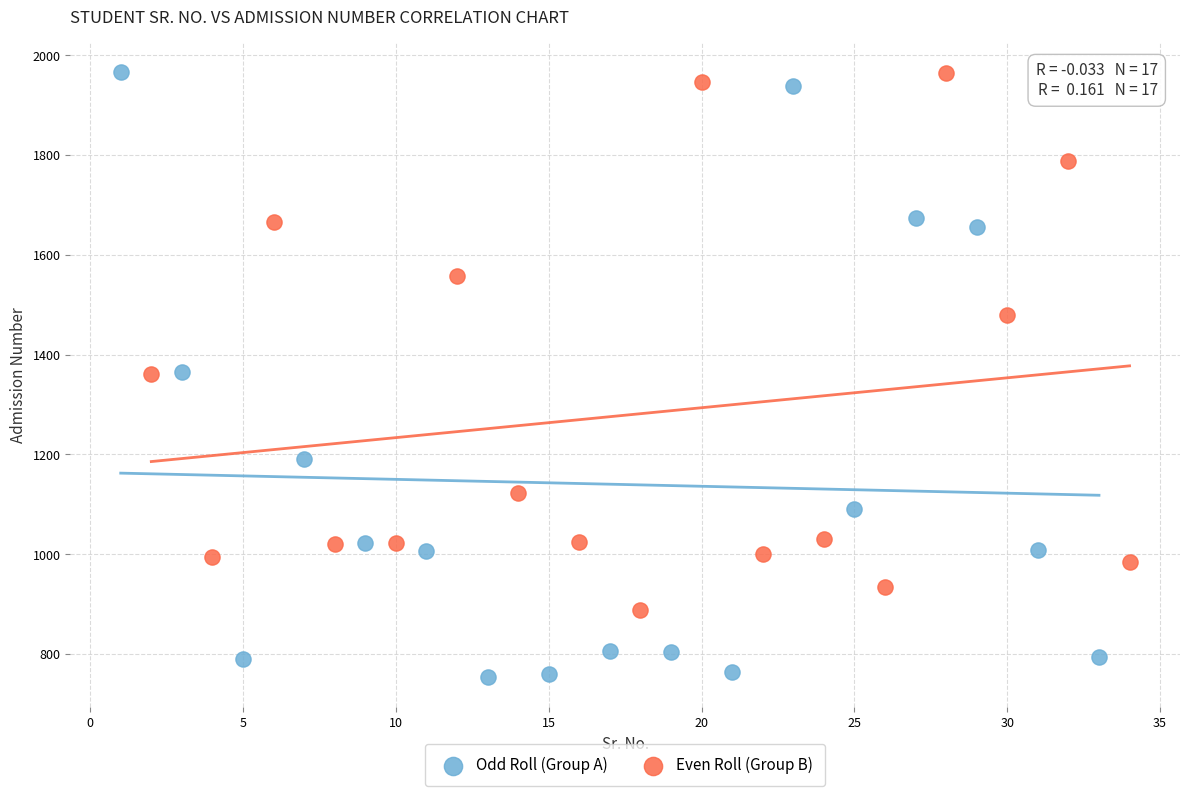

Which series has the widest spread of Y values?

Odd Roll (Group A)